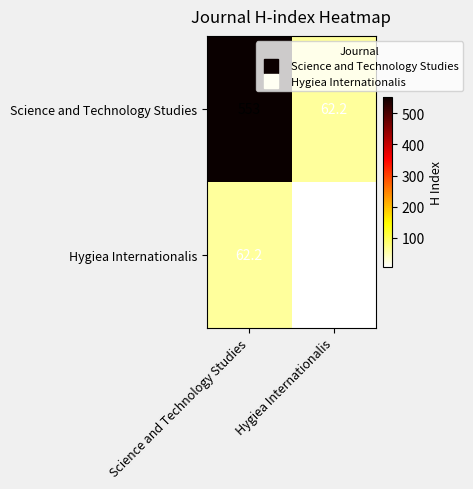

Count the number of data series in this chart.

2